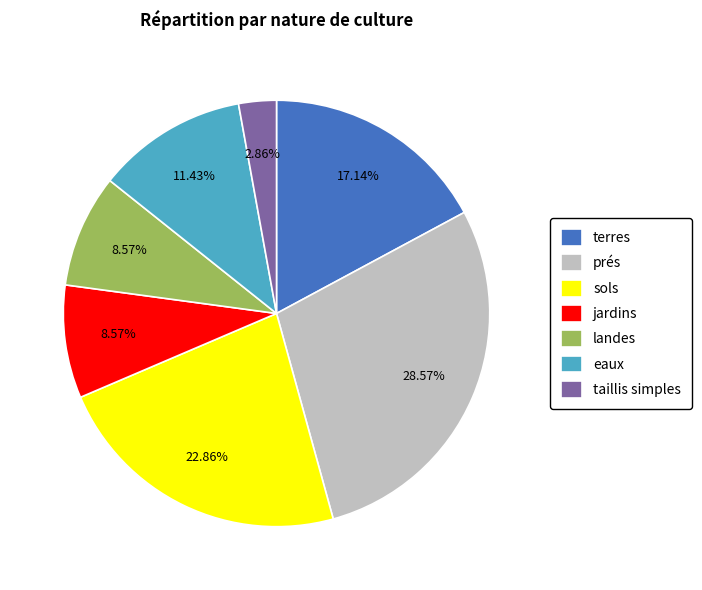

Count the number of slices in the pie.

7